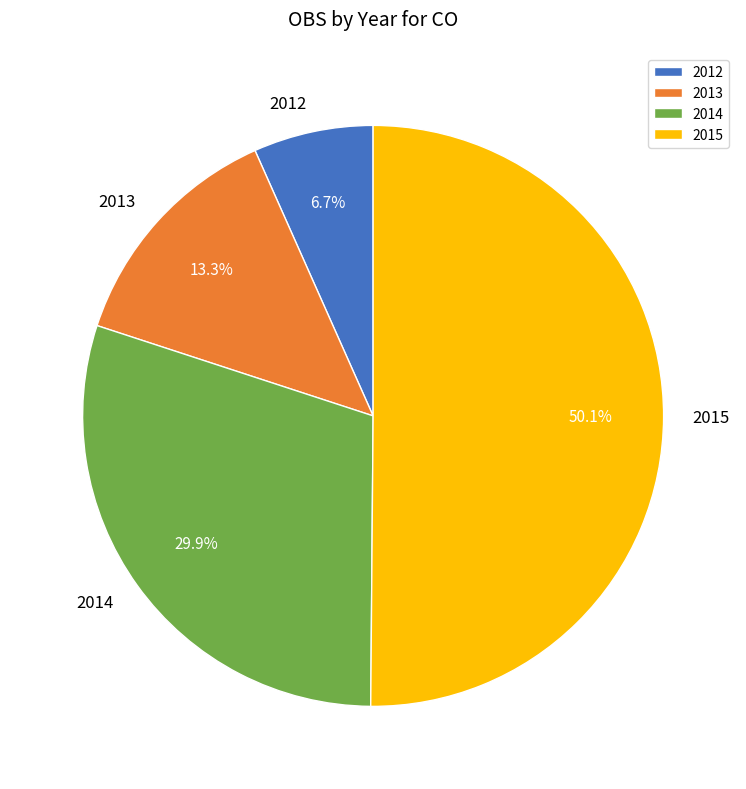

How many segments does this pie chart have?

4